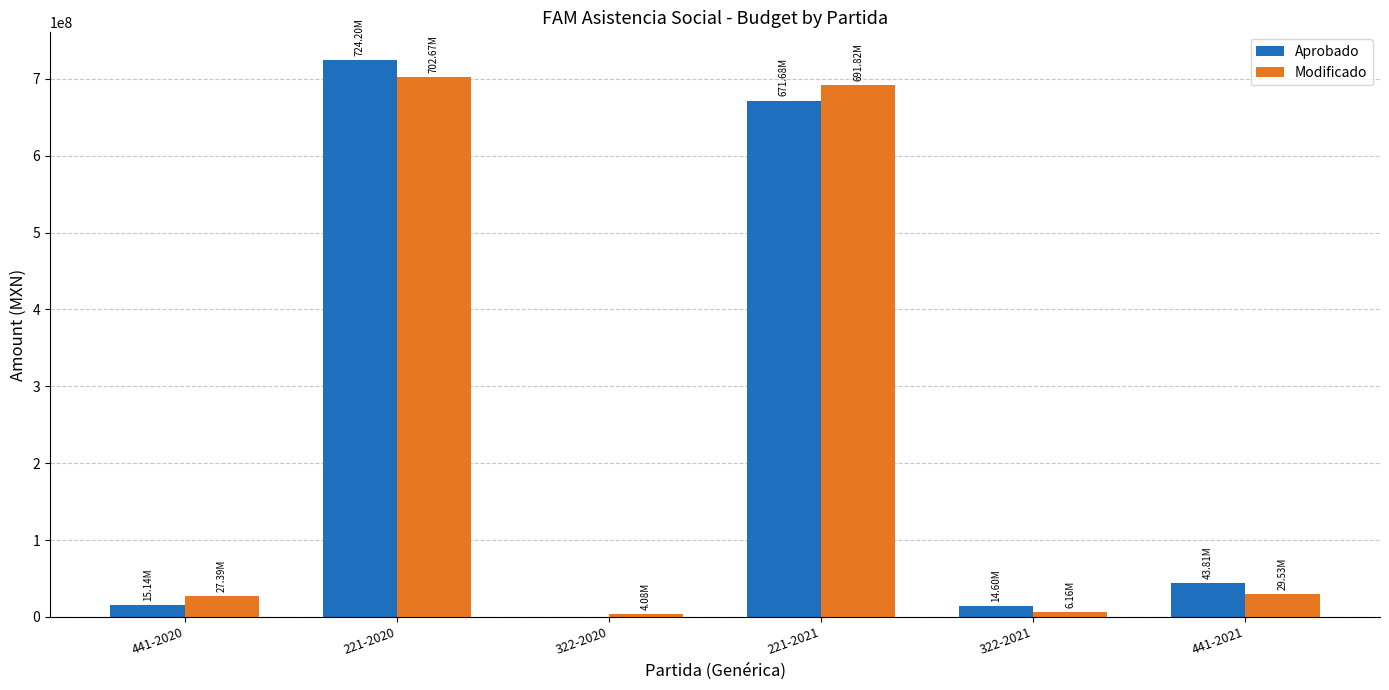

The value of Aprobado at 322-2020 is 296030804.4. True or false?

False